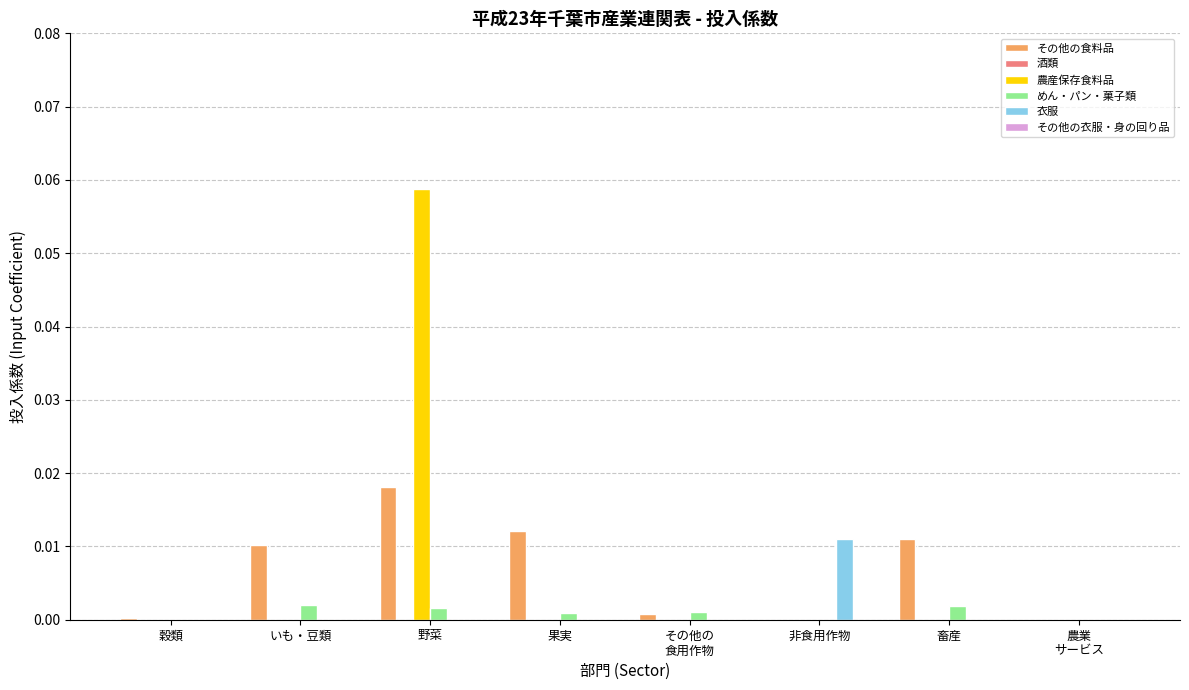

The その他の食料品 series shows 0.0 at 穀類. True or false?

True